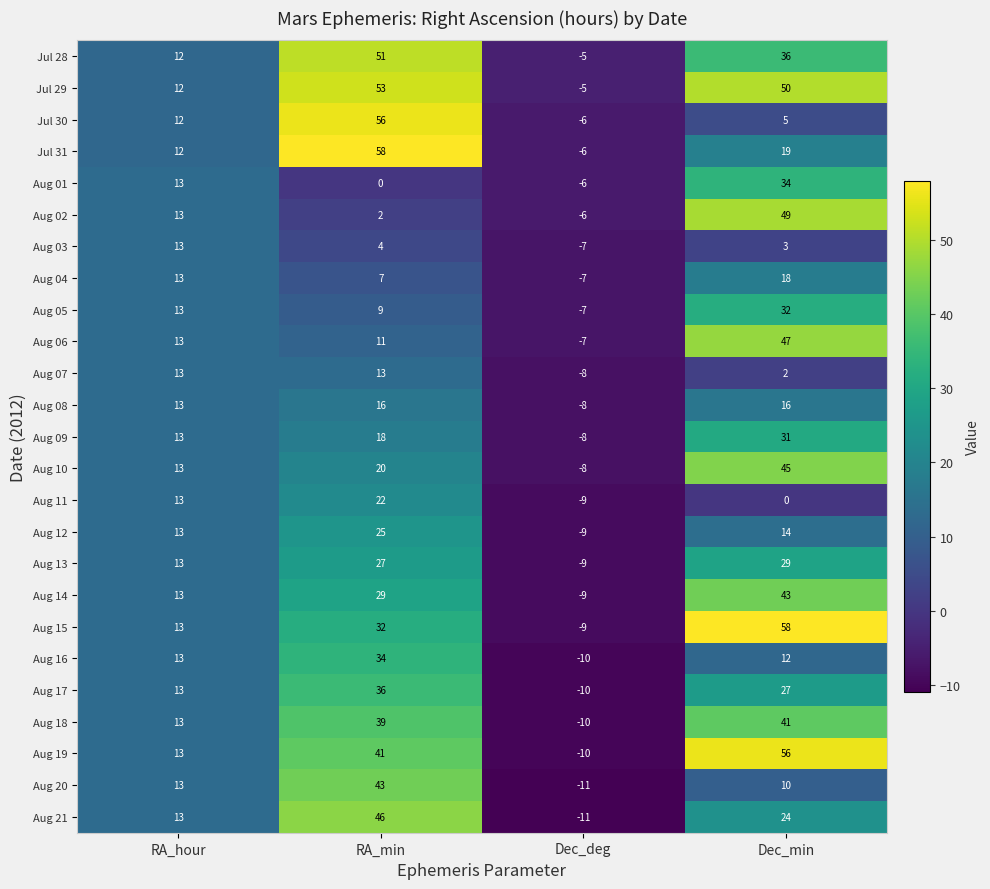

Count the Jul 31 values in the range 12 to 58.

3